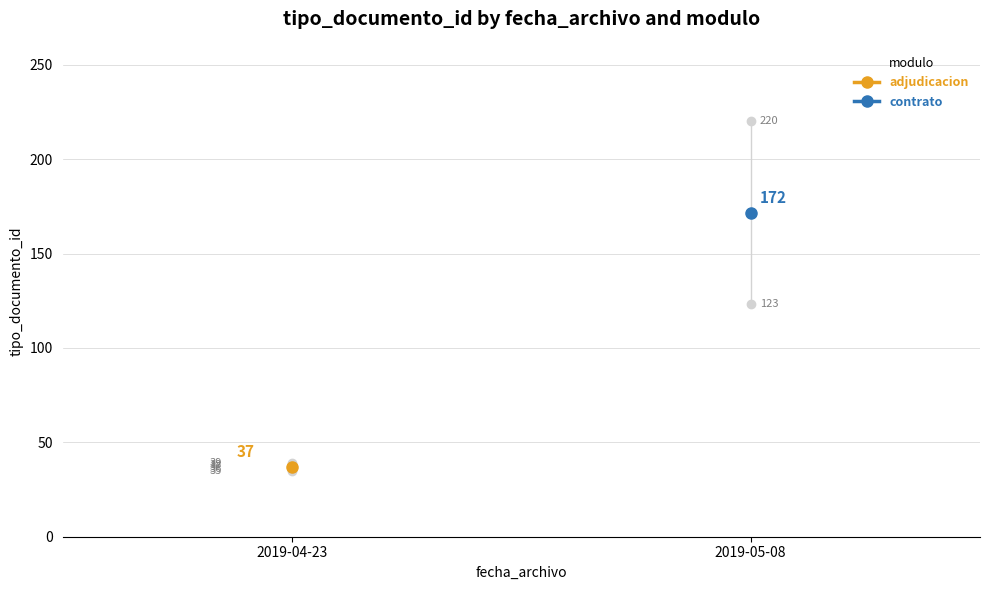

Which has a higher value, 2019-04-23 or 2019-04-23?

2019-04-23